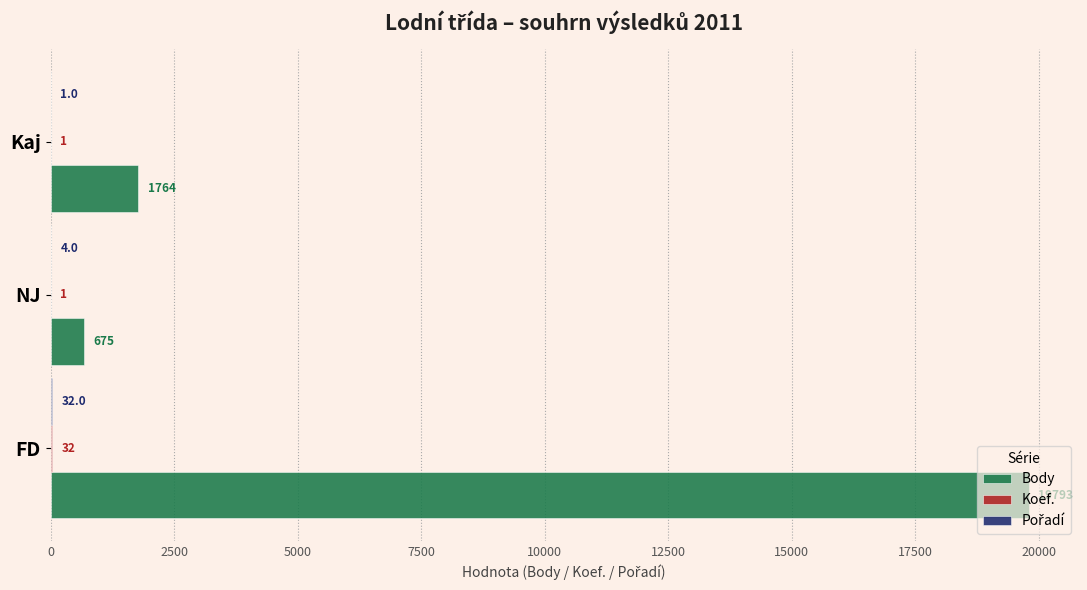

Is it true that Body equals 1764 at Kaj?

True